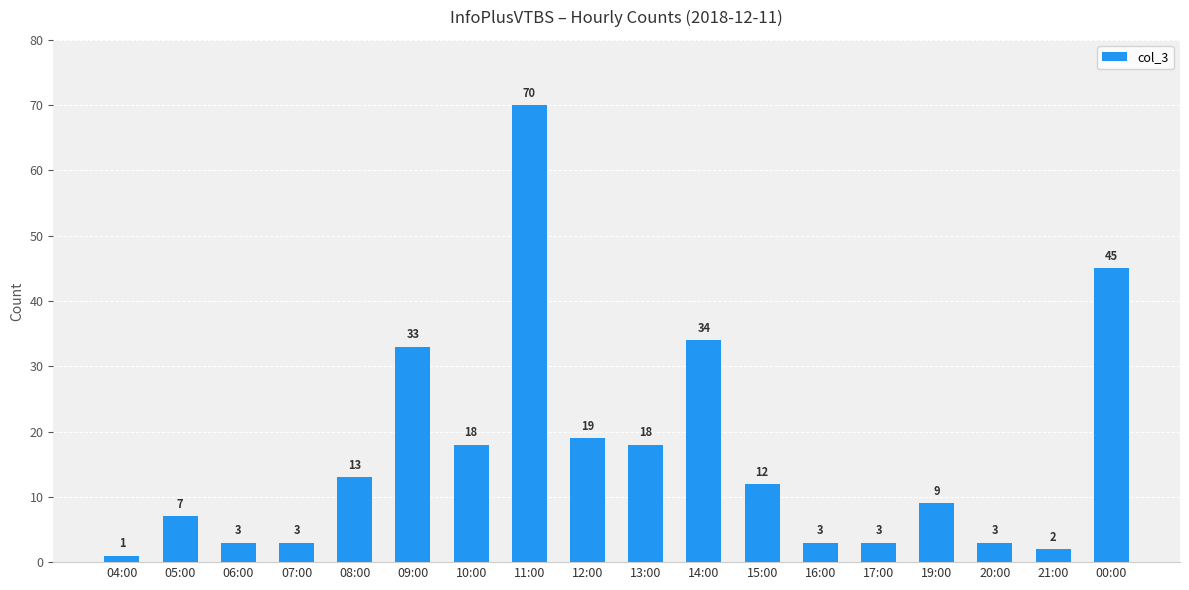

Where does the data first go above 12?

08:00